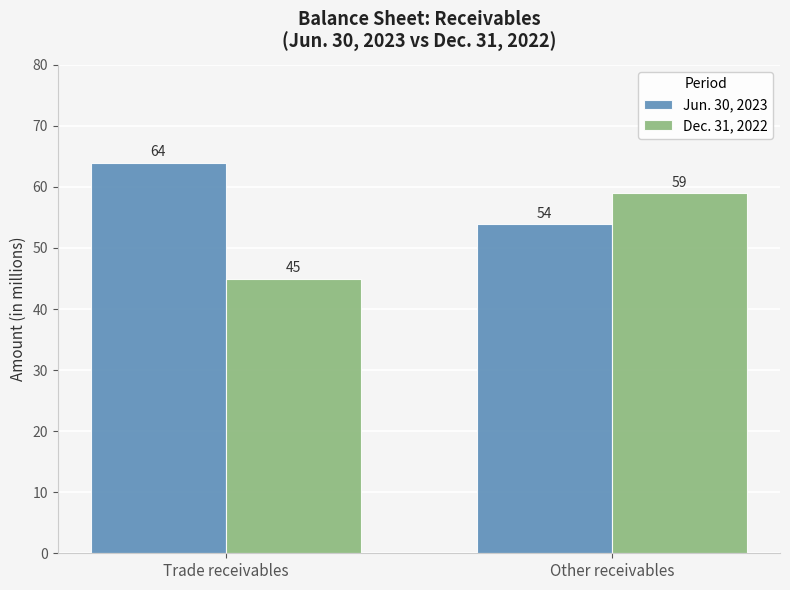

What is the sum of the Jun. 30, 2023 values at Other receivables and Trade receivables?

118